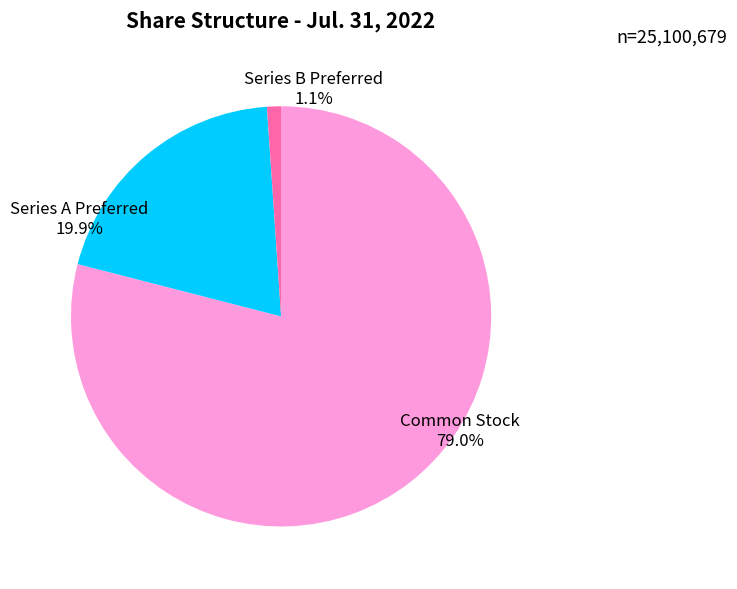

Which slice represents more than half of the pie?

Common Stock, Shares Outstanding